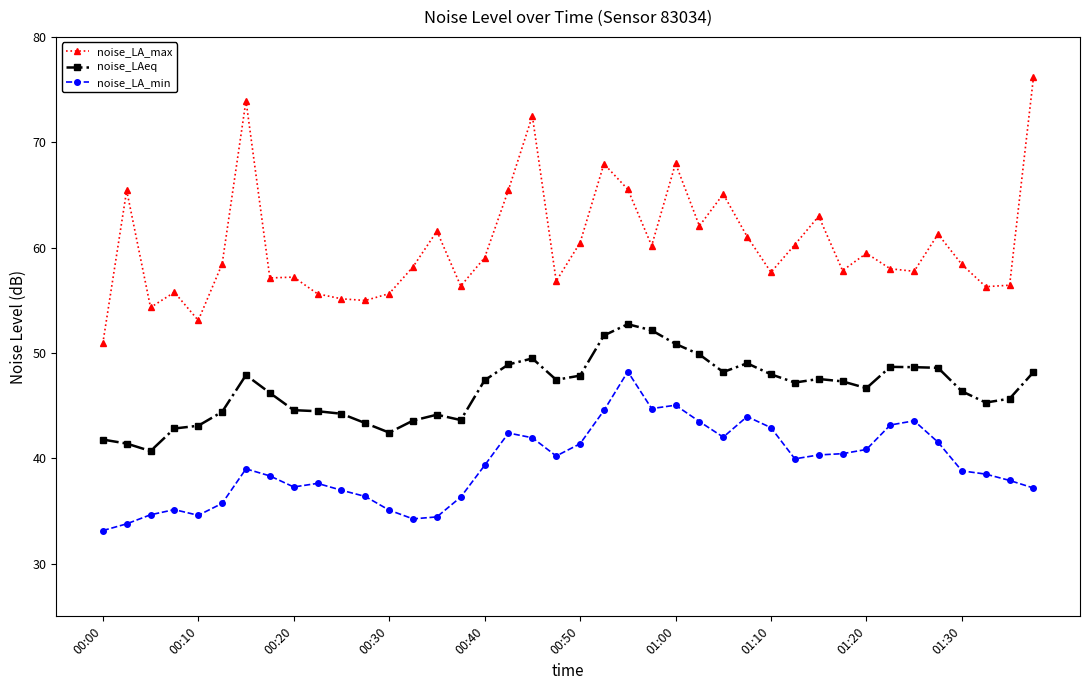

List the series in order of their overall mean, lowest first.

noise_LA_min, noise_LAeq, noise_LA_max